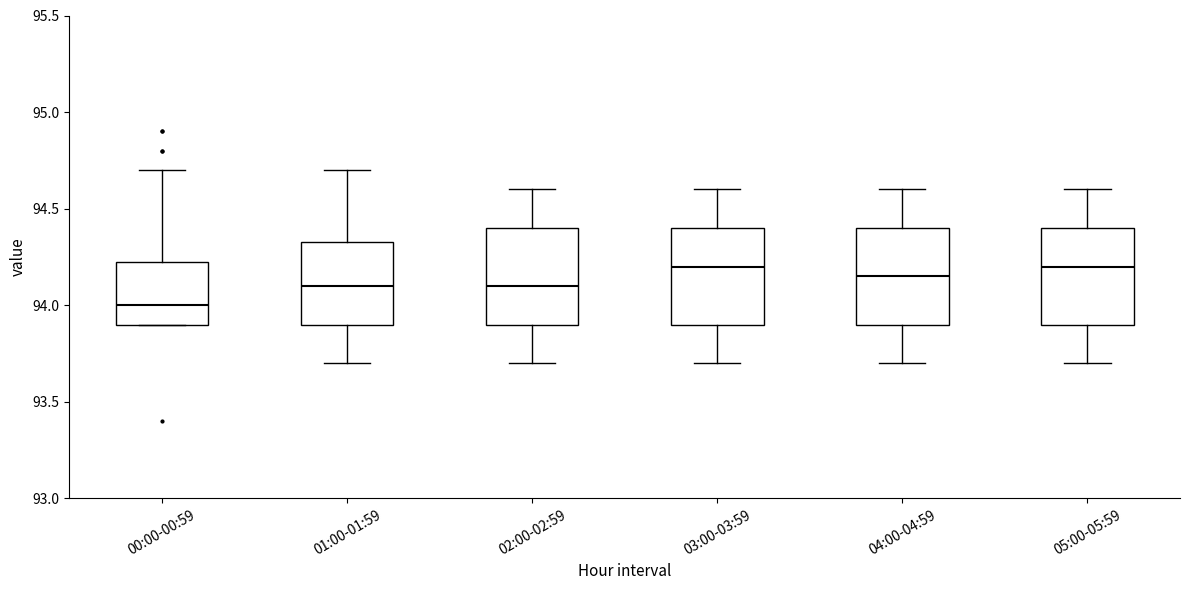

Reading left to right, transcribe this box plot: for each box, give where its median line is, the range the box spans, and where its two whiskers end, as read against the y-axis. The values are not printed on the chart, so give them approximately, as read against the axis.

00:00-00:59: median 94.00, box 93.90 to 94.25, whiskers 93.90 to 94.70
01:00-01:59: median 94.10, box 93.90 to 94.35, whiskers 93.70 to 94.70
02:00-02:59: median 94.10, box 93.90 to 94.40, whiskers 93.70 to 94.60
03:00-03:59: median 94.20, box 93.90 to 94.40, whiskers 93.70 to 94.60
04:00-04:59: median 94.15, box 93.90 to 94.40, whiskers 93.70 to 94.60
05:00-05:59: median 94.20, box 93.90 to 94.40, whiskers 93.70 to 94.60